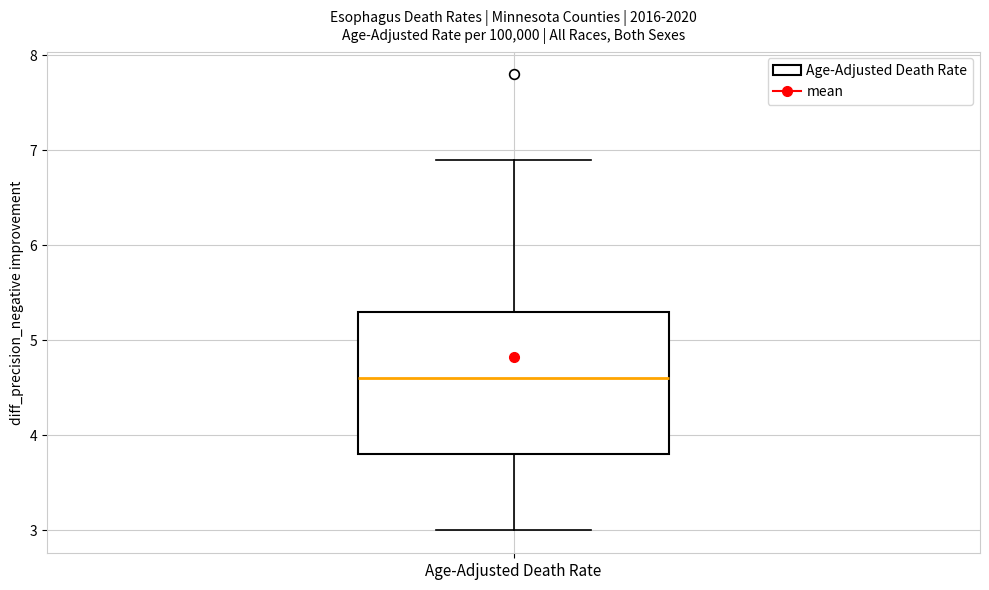

Where is the upper edge of the box for Age-Adjusted Death Rate on the y-axis? The values are not printed on the chart, so give them approximately, as read against the axis.

5.3